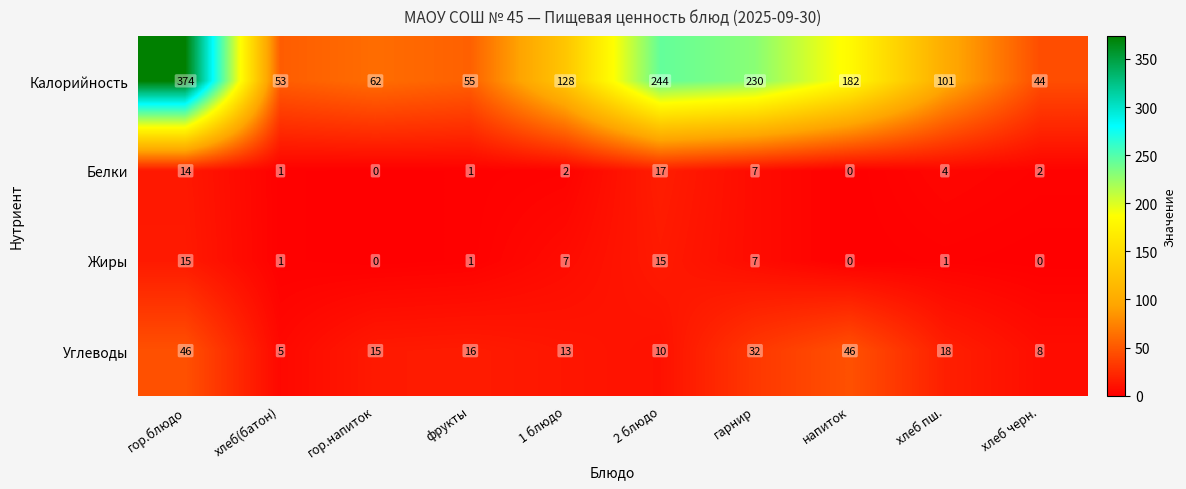

True or false: Жиры has a value of 5 at гор.блюдо.

False